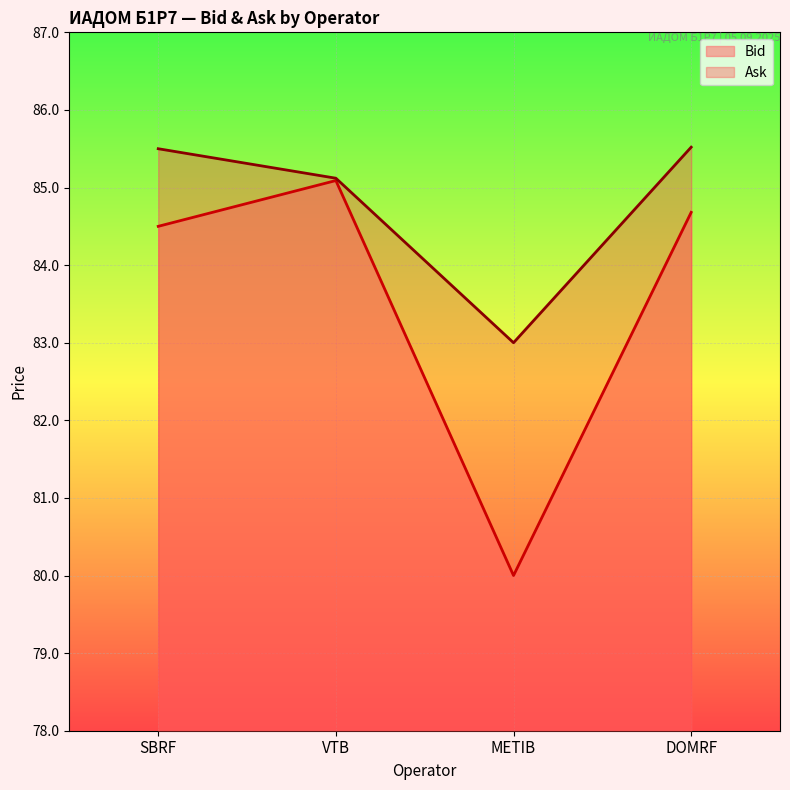

What is the label of the 3rd point from the left?

METIB